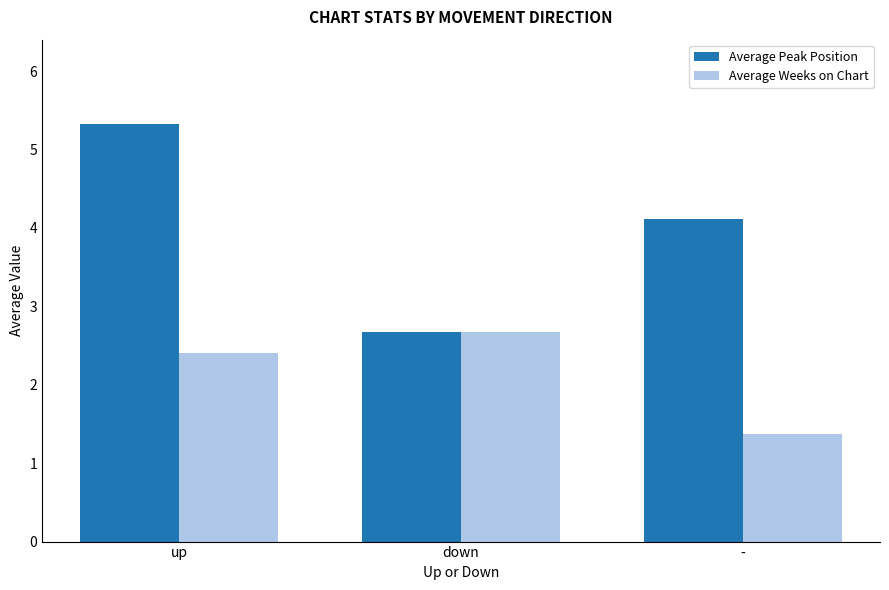

What is the minimum value shown in the chart?

1.4